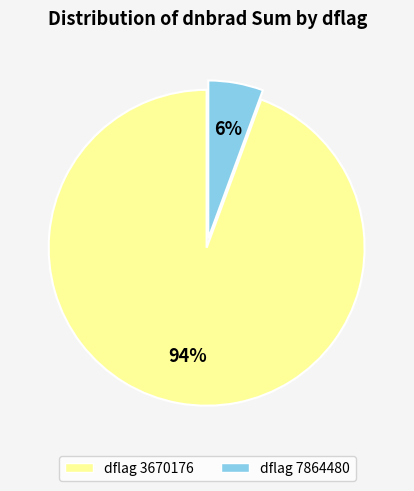

Is it true that dflag 7864480 is 16% of the pie?

False